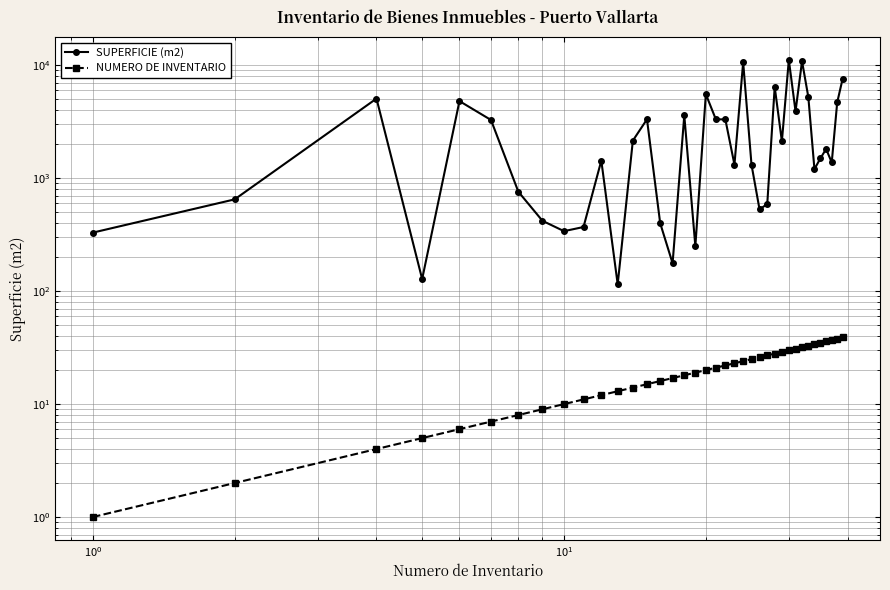

Is the value of SUPERFICIE (m2) at 35 greater than the value of NUMERO DE INVENTARIO at 14?

Yes